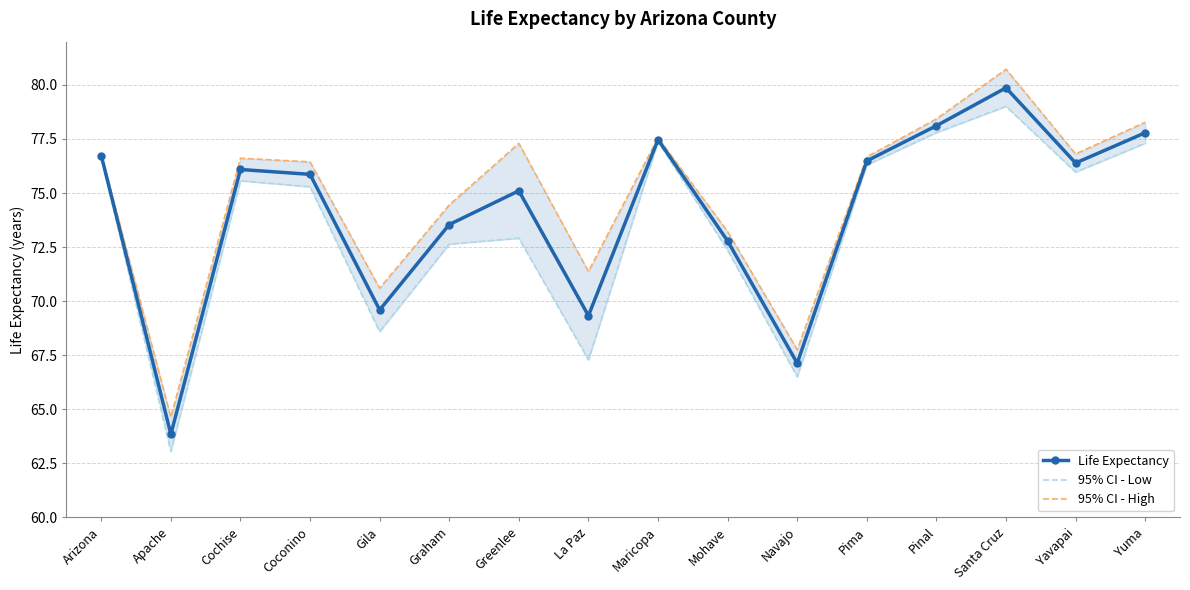

At how many categories does at least one series exceed 73?

12